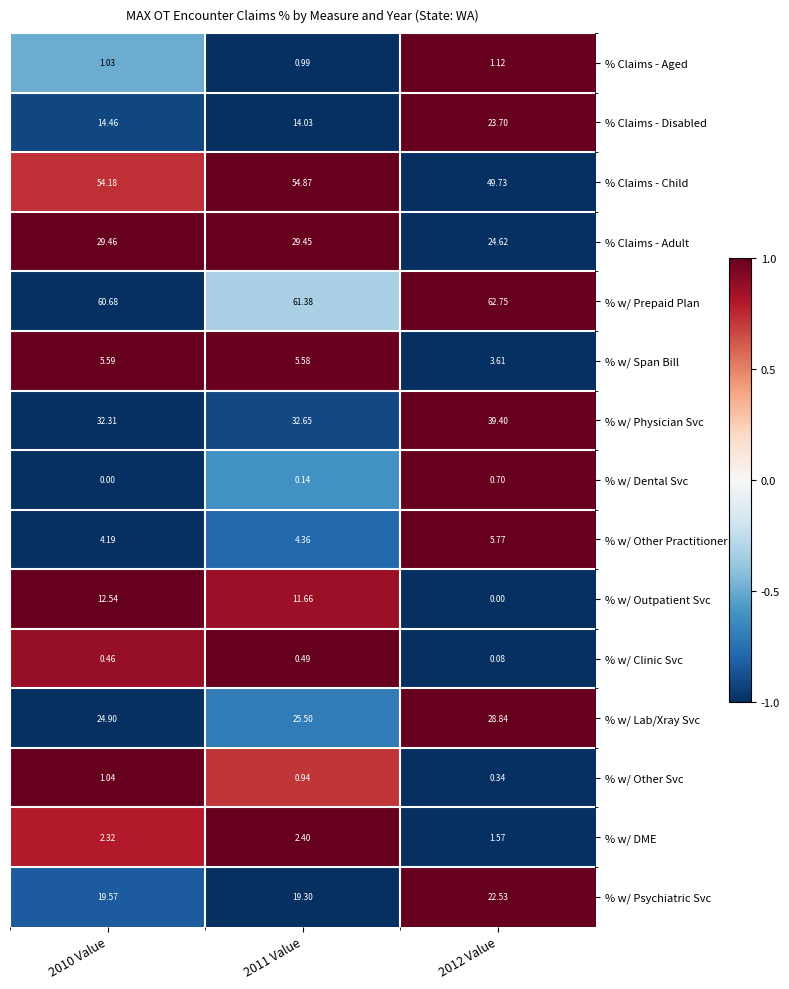

Which series has the largest range (max minus min)?

% w/ Outpatient Svc